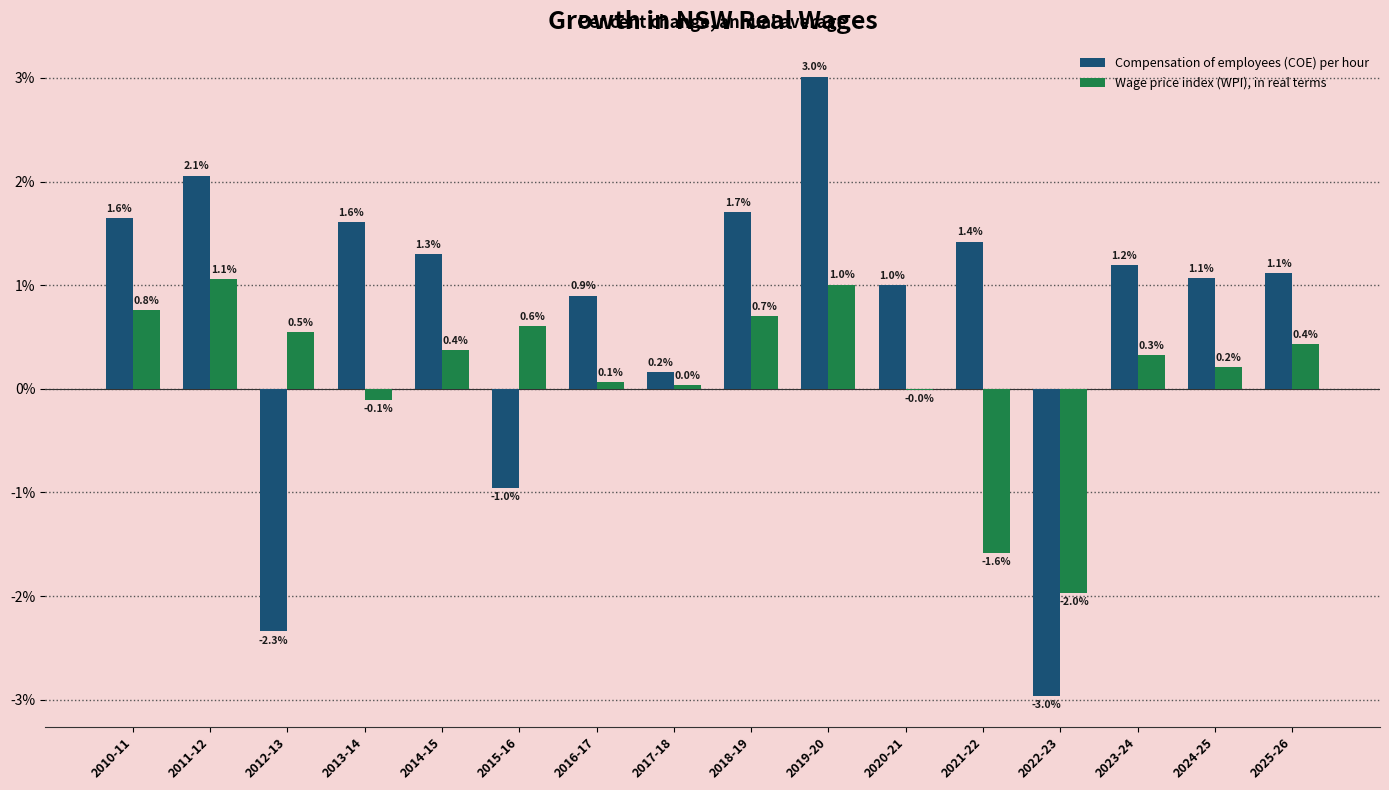

What is the greatest value displayed?

3.0